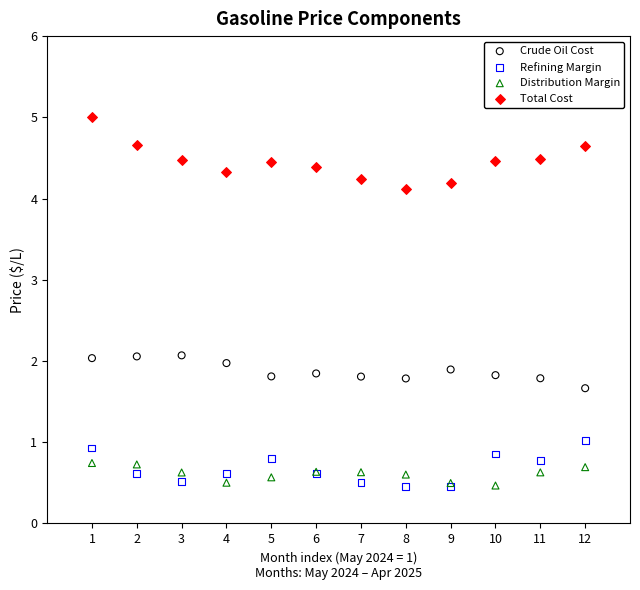

What are all the series names shown in the legend?

Crude Oil Cost, Refining Margin, Distribution Margin, Total Cost